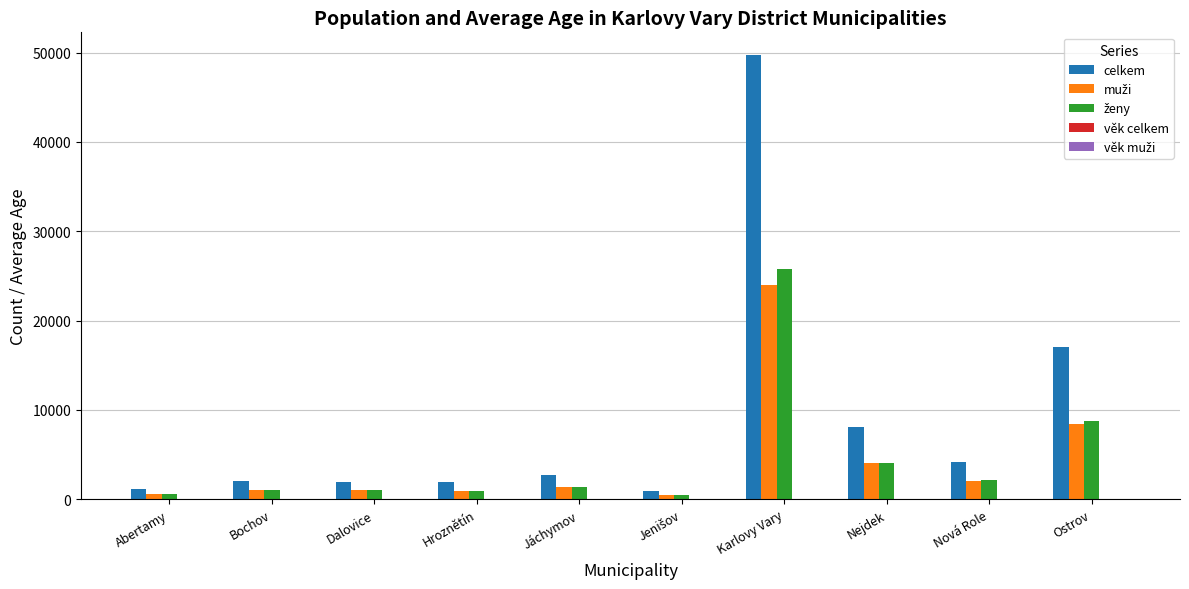

At which category is the sum across all series the highest?

Karlovy Vary